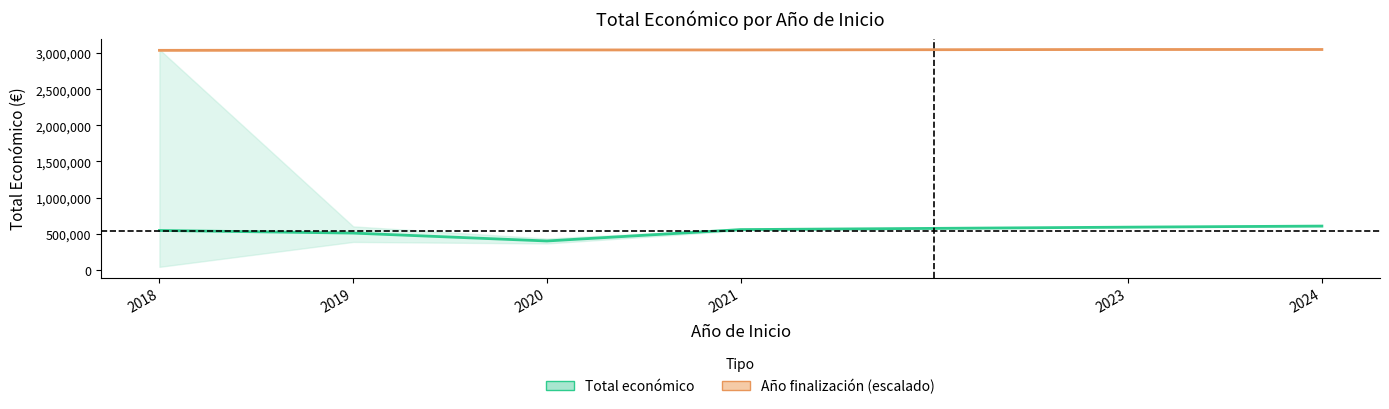

Does the chart have visible grid lines?

No